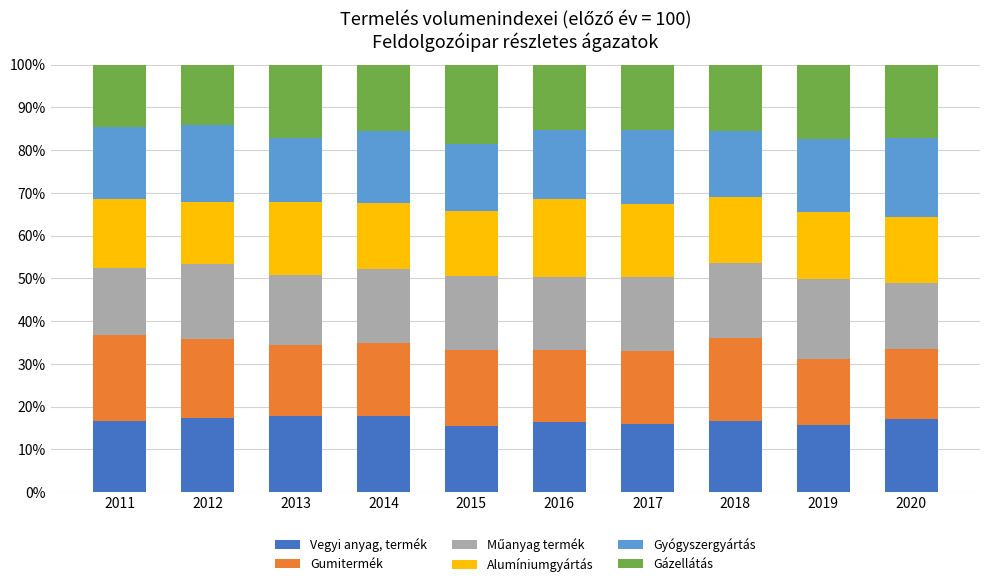

What is the total value across all series at 2012?

100.0